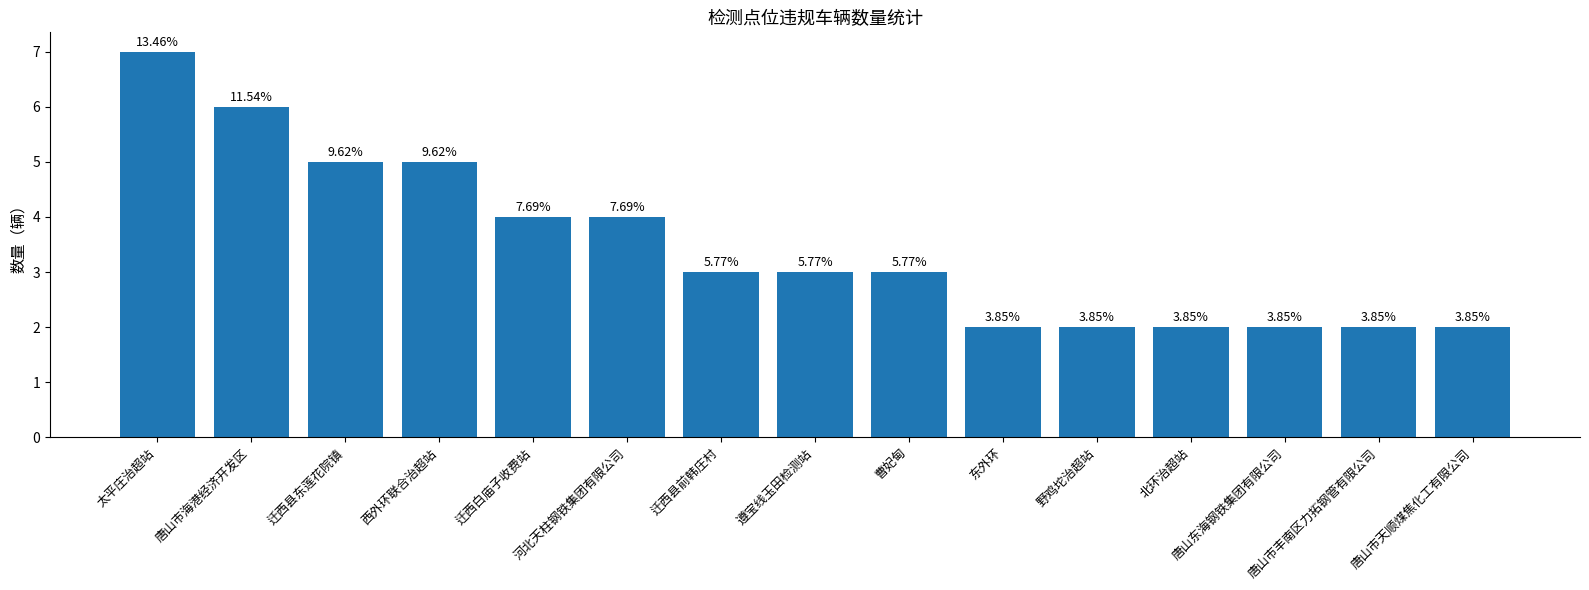

The value at 北环治超站 is 1. True or false?

False